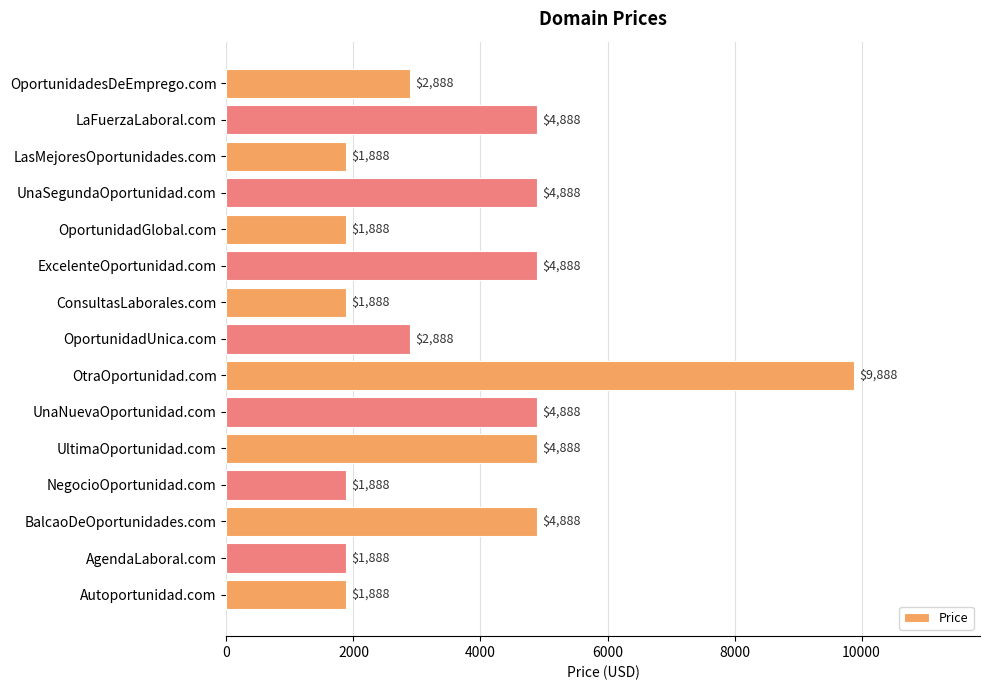

Approximately how many times larger is the value at ConsultasLaborales.com compared to NegocioOportunidad.com?

1.0